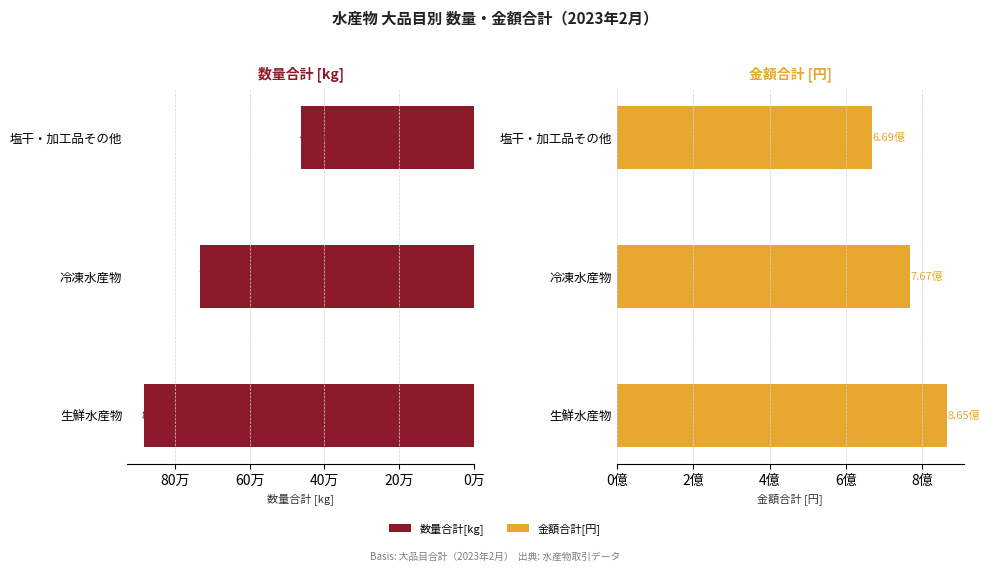

Count the 金額合計[円] values in the range 668698536 to 864561026.

3